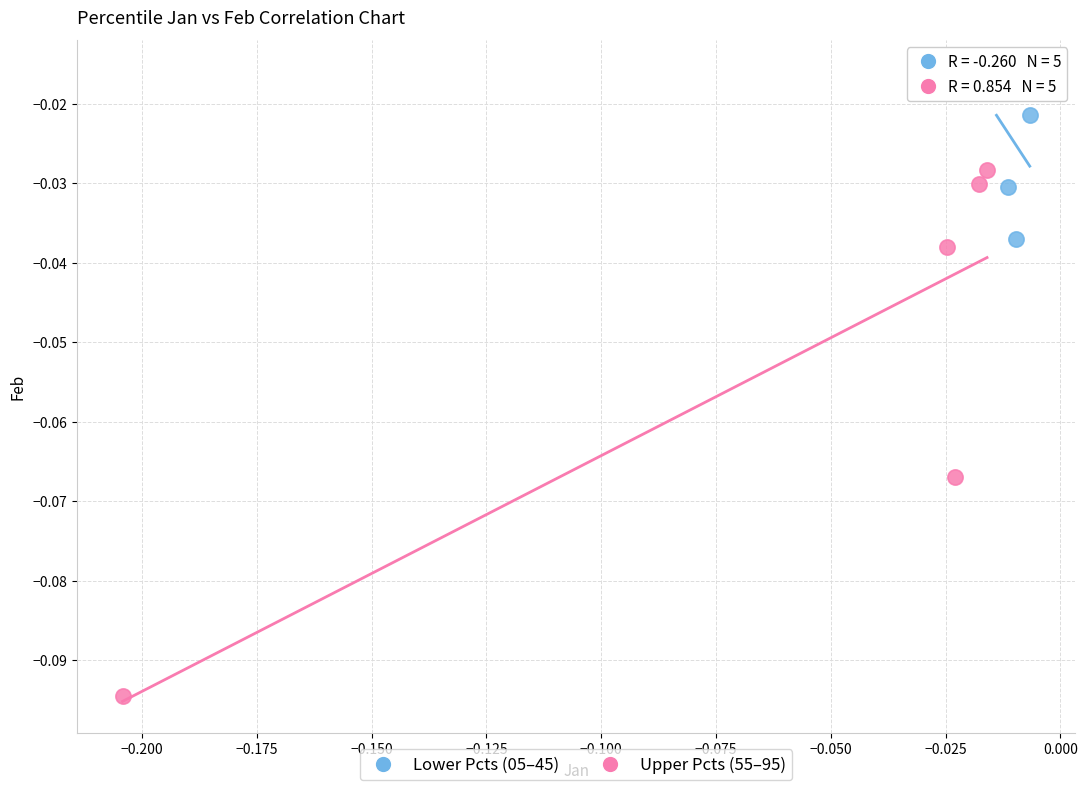

Which series reaches the maximum Y coordinate?

Lower Pcts (05–45)